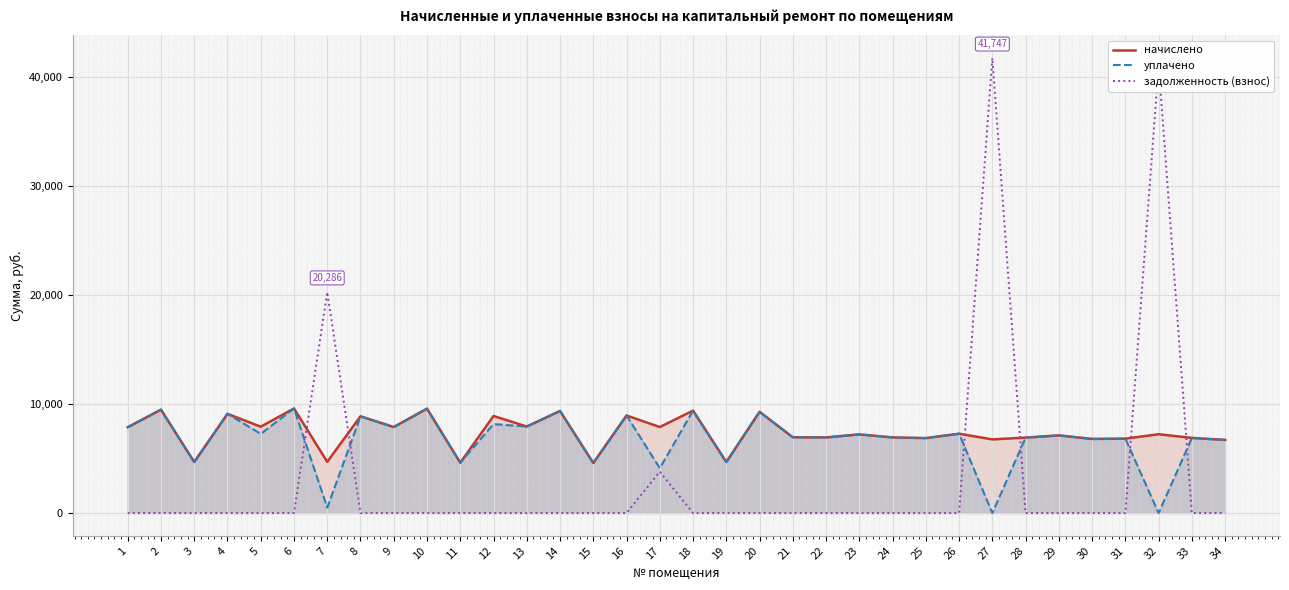

Which series changed the most between 2 and 3?

начислено